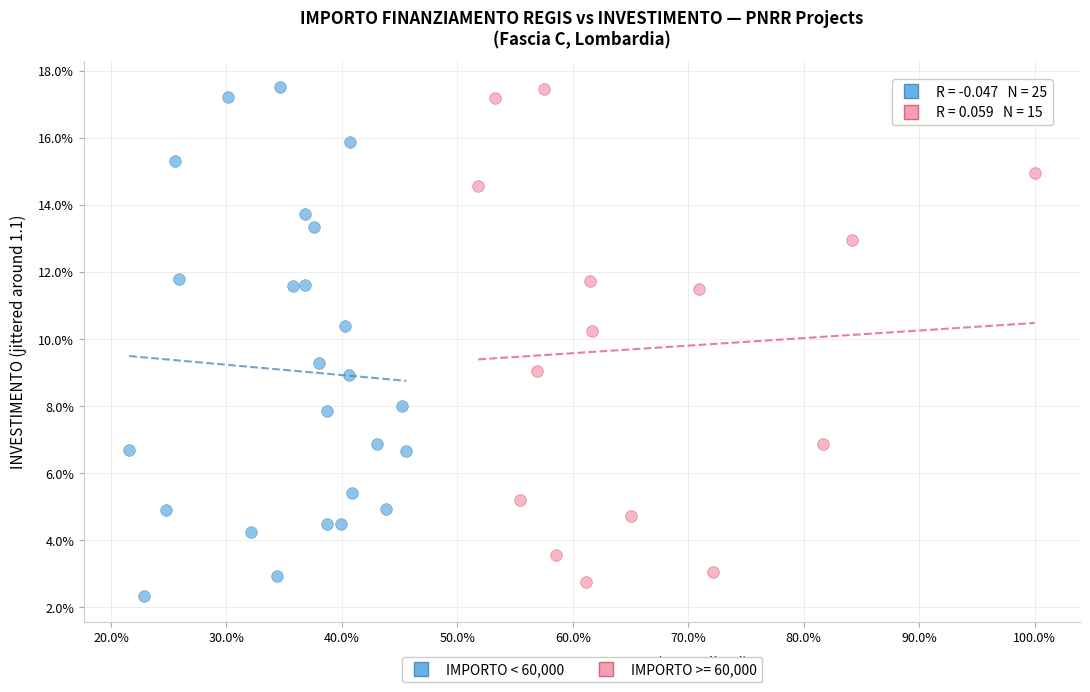

What are all the series names shown in the legend?

IMPORTO < 60,000, IMPORTO >= 60,000